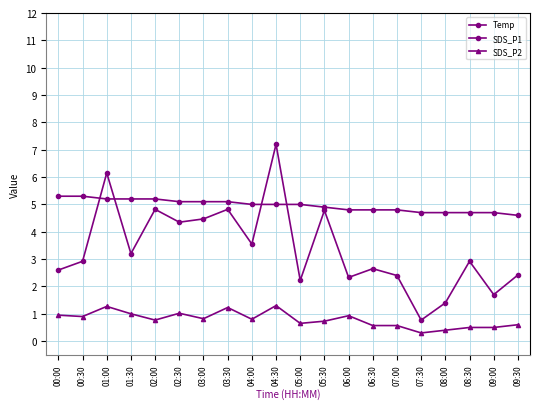

List the series in order of their peak value, highest first.

SDS_P1, Temp, SDS_P2